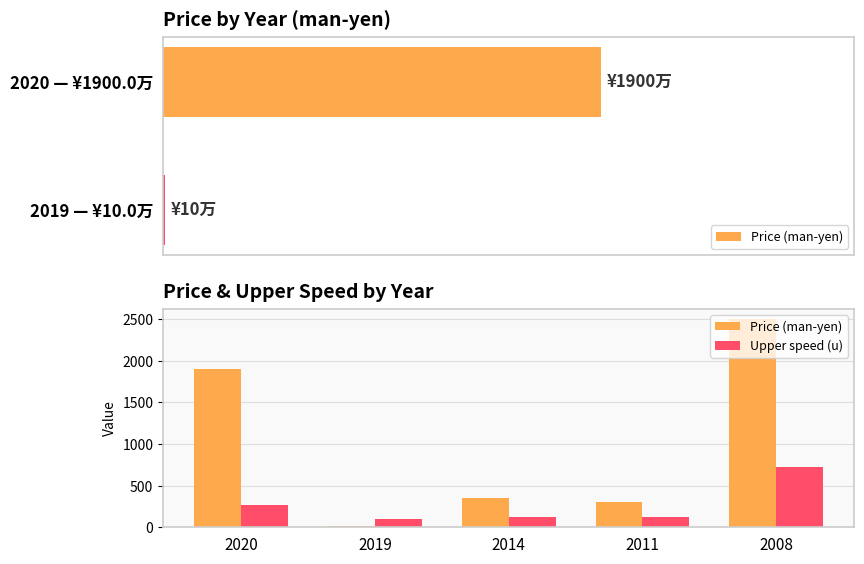

Reading left to right, what are all the values shown in this chart?

Price (man-yen): 1900	10	350	300	2500
Upper speed (u): 270	100	120	120	720